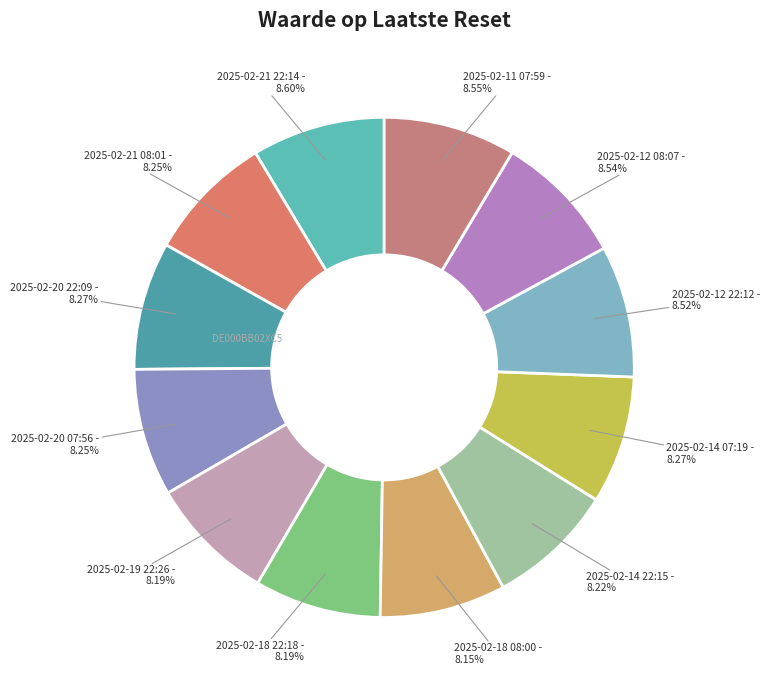

What is the total percentage of 2025-02-21 22:14 and 2025-02-20 22:09?

16.9%